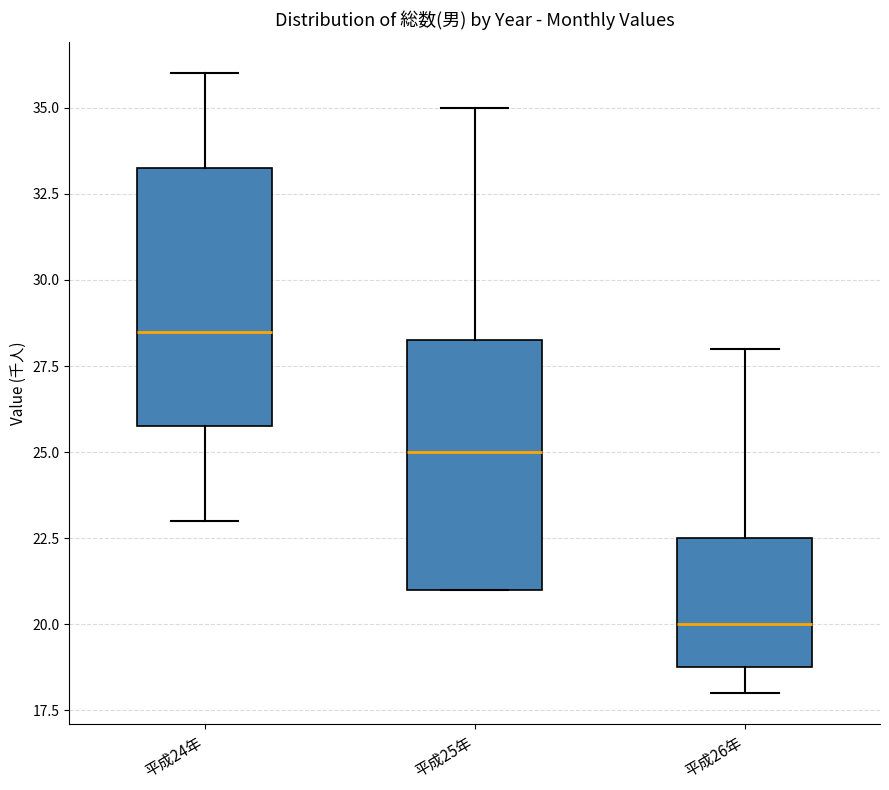

Where does the median line of the box for 平成26年 sit on the y-axis? The values are not printed on the chart, so give them approximately, as read against the axis.

20.0